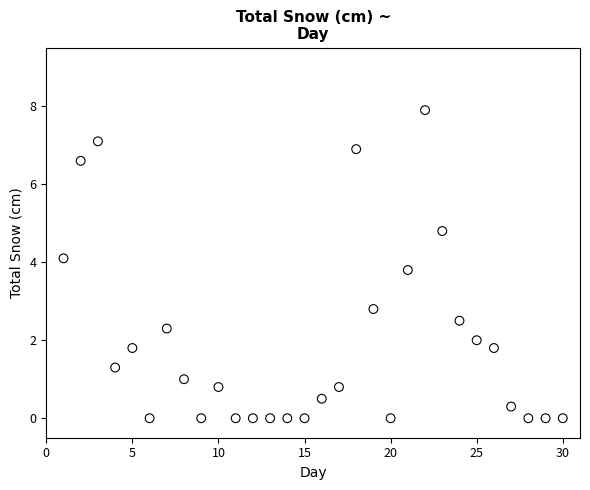

What is the range of Y values (max minus min)?

7.9